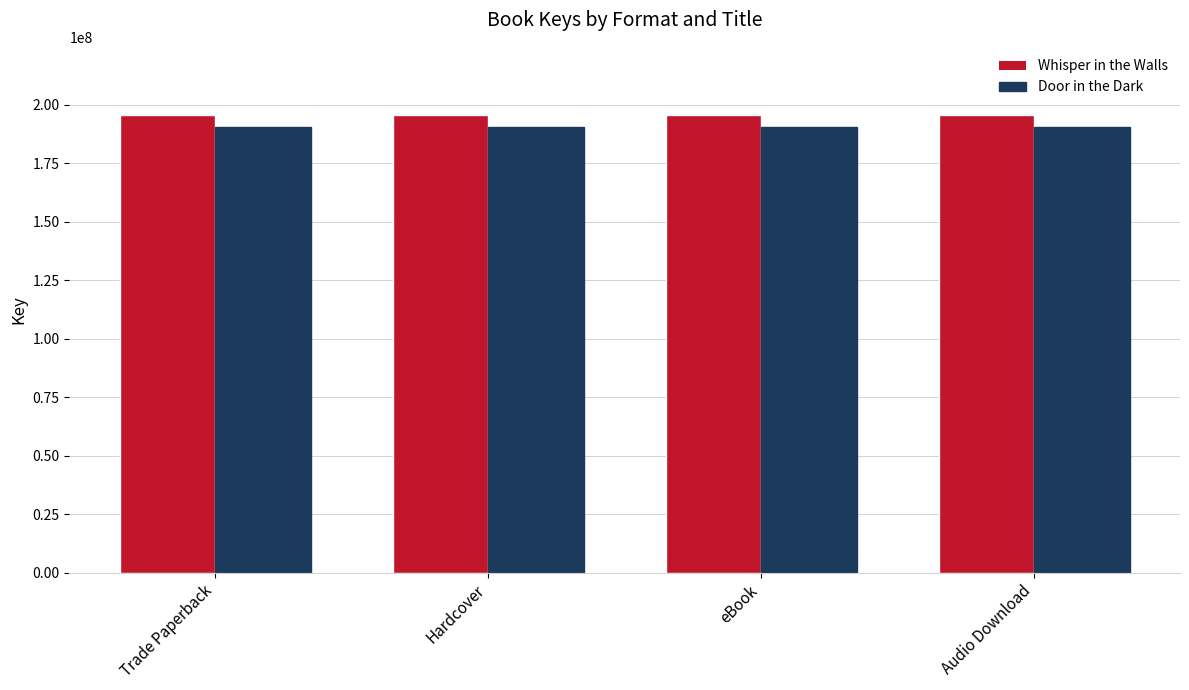

What is the spread (max minus min) of values at Trade Paperback?

4953612